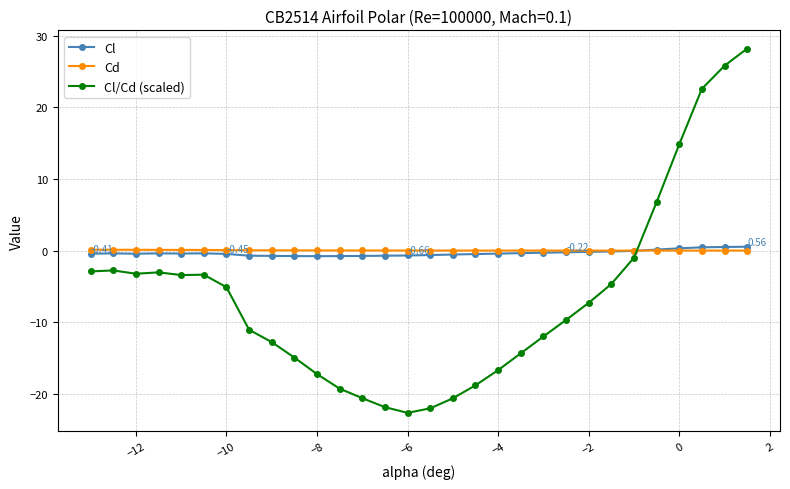

How many intersections are there between Cl/Cd (scaled) and Cl?

1